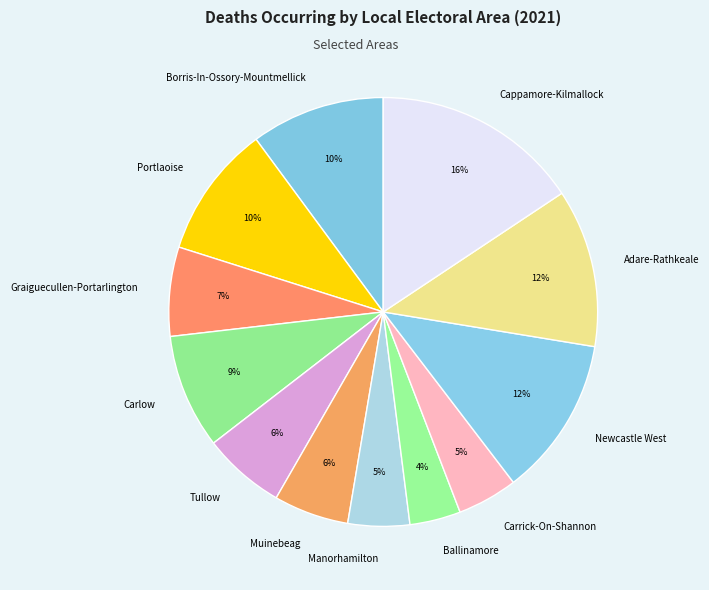

The Borris-In-Ossory-Mountmellick slice represents 10% of the pie. True or false?

True